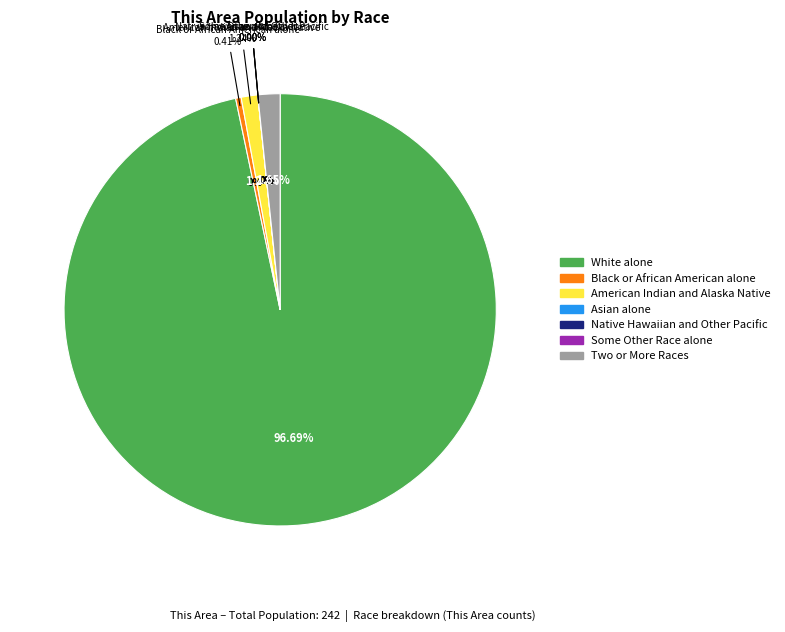

How many slices are in this pie chart?

7